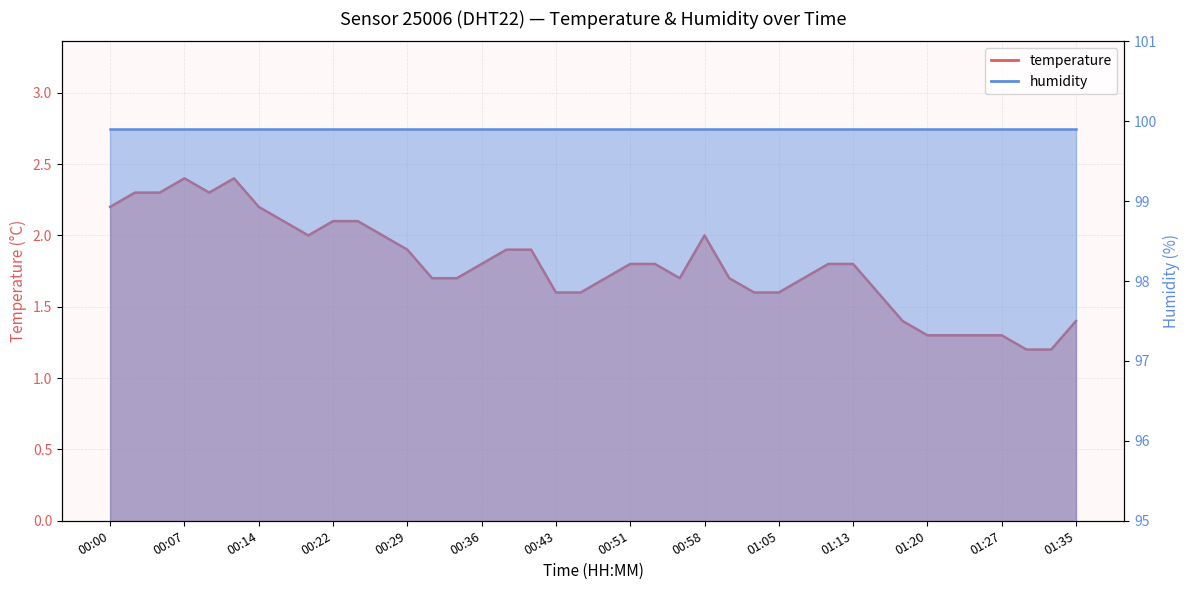

What is the maximum value shown in the chart?

2.4